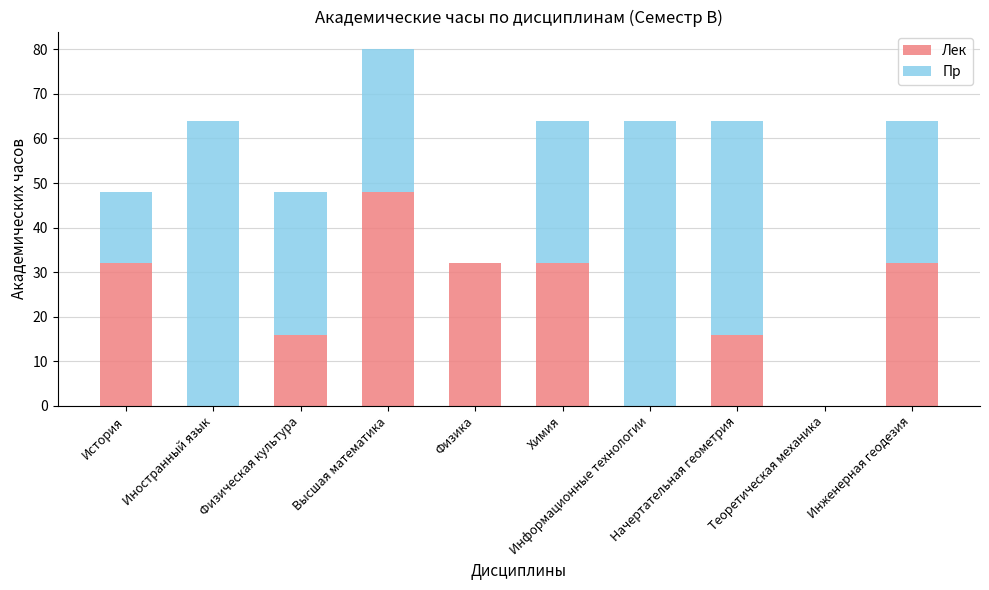

What is the sum of all Лек values?

208